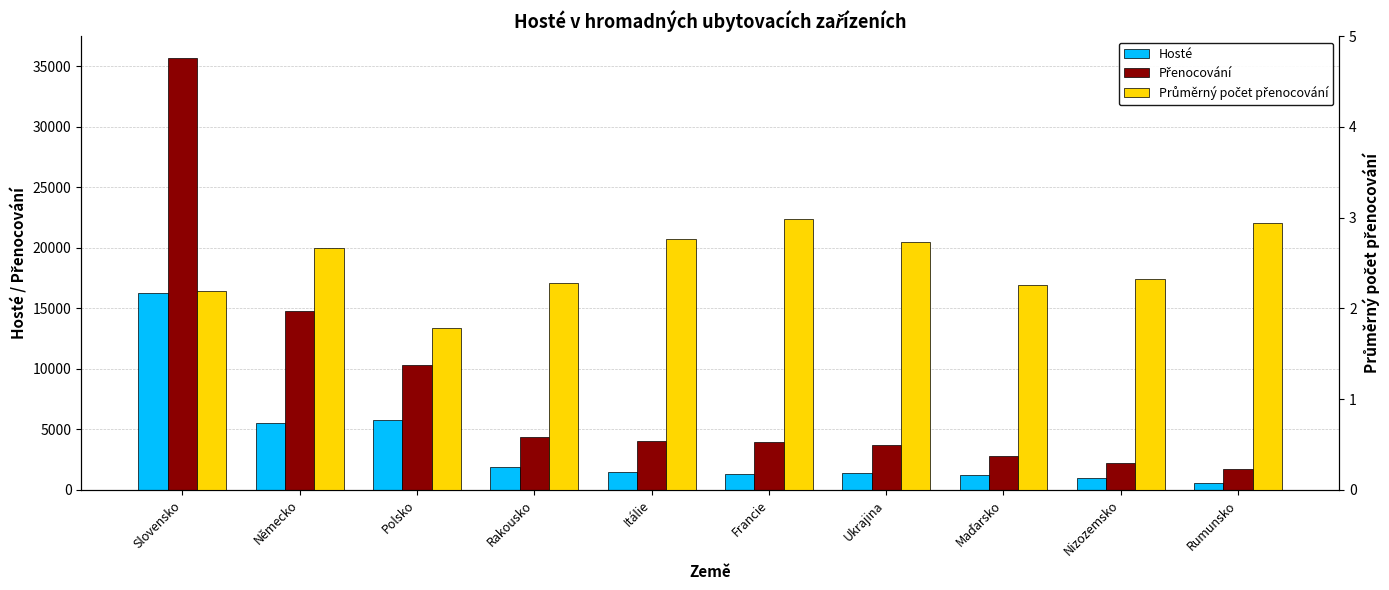

At which category does the chart reach its minimum across all series?

Polsko